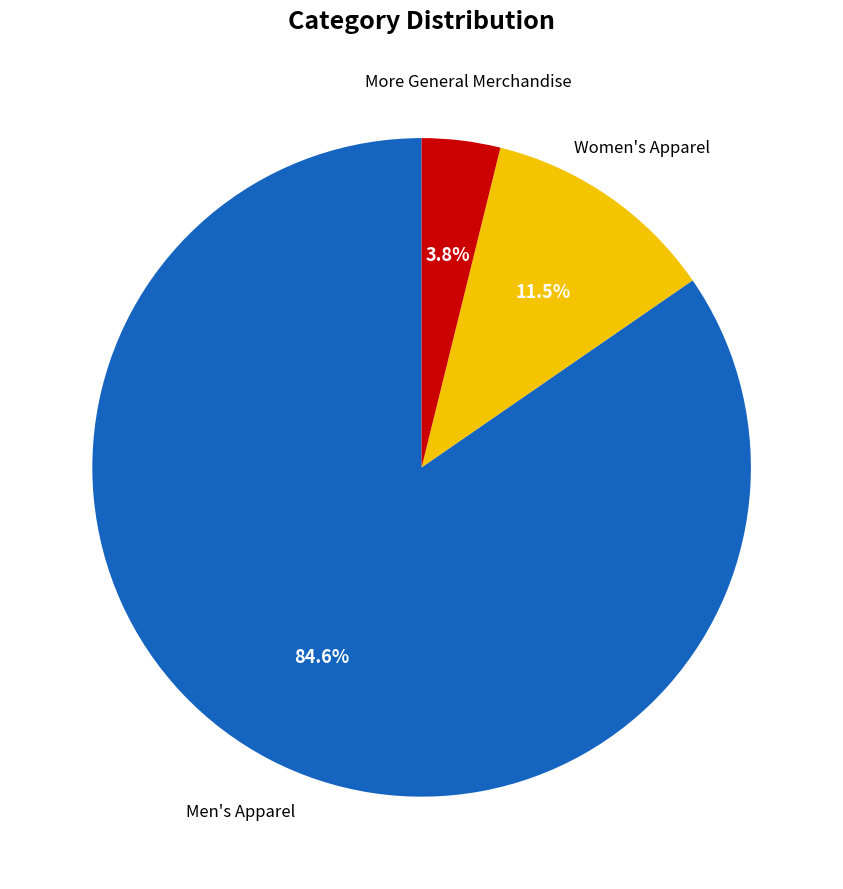

Is there a majority slice in this chart?

Yes